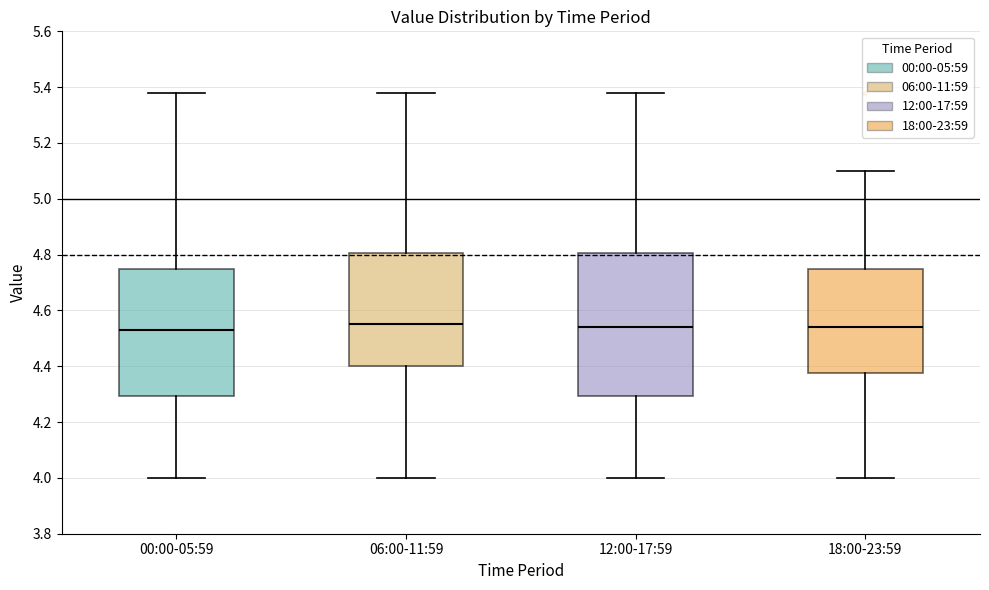

Where is the lower edge of the box for 18:00-23:59 on the y-axis? The values are not printed on the chart, so give them approximately, as read against the axis.

4.38